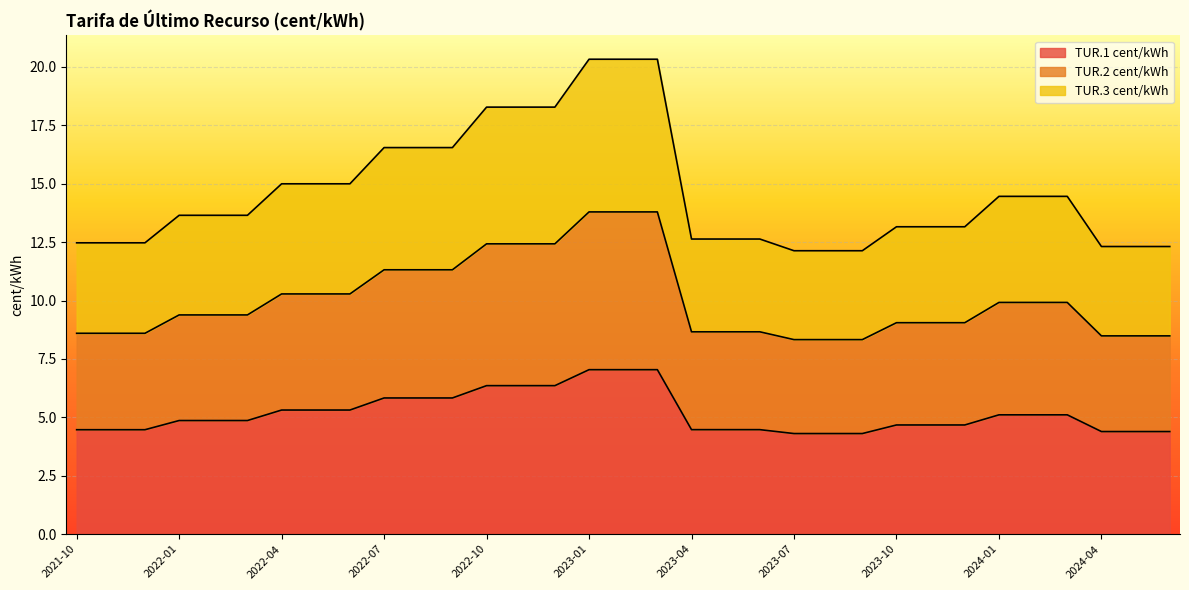

True or false: TUR.3 cent/kWh and TUR.2 cent/kWh intersect in this chart.

False